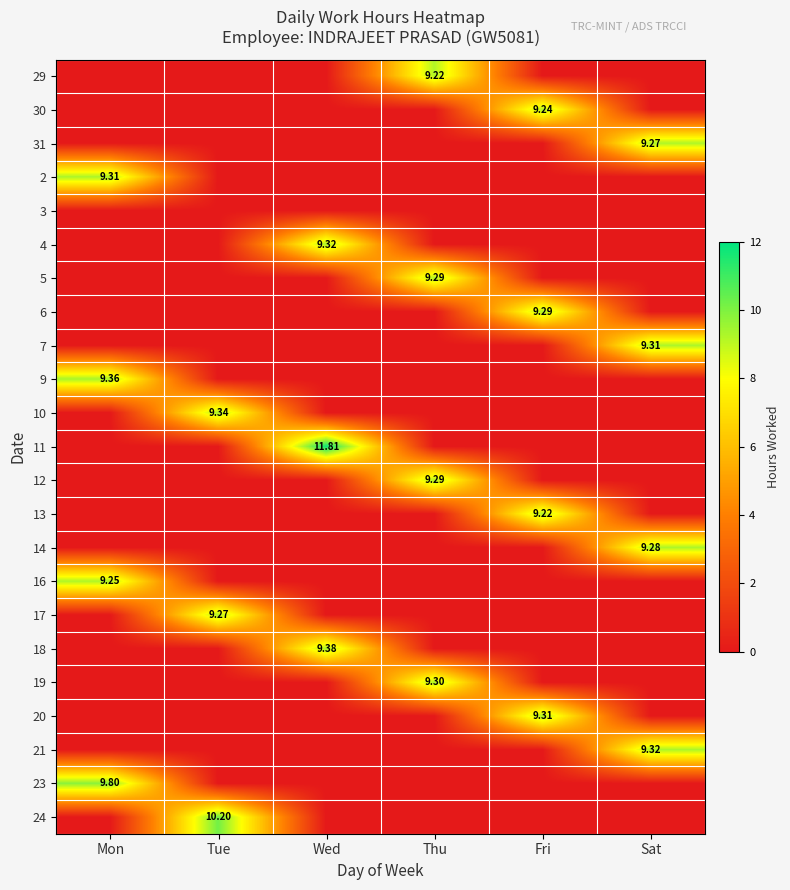

How many data points in 11 are above 0?

1